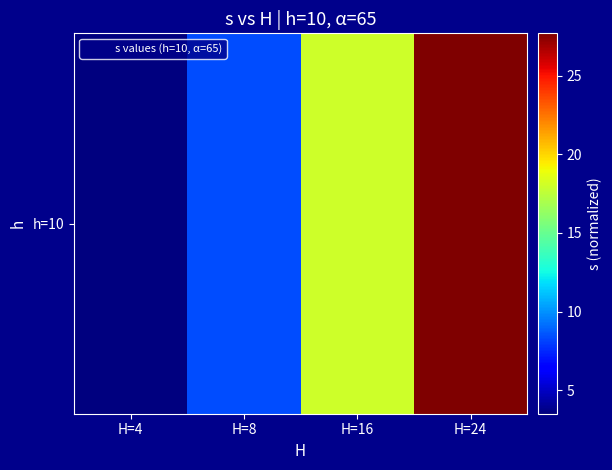

What is the sum of all values?

57.5